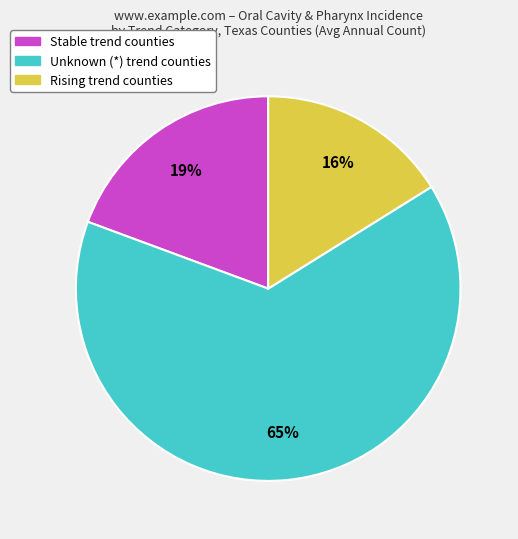

Does any single category account for the majority?

Yes